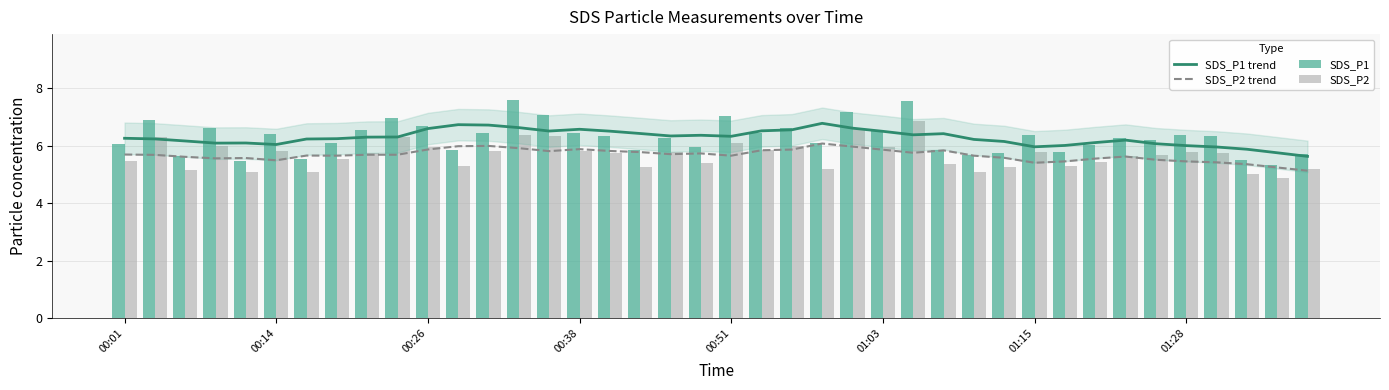

Which series has the largest total across all categories?

SDS_P1 trend